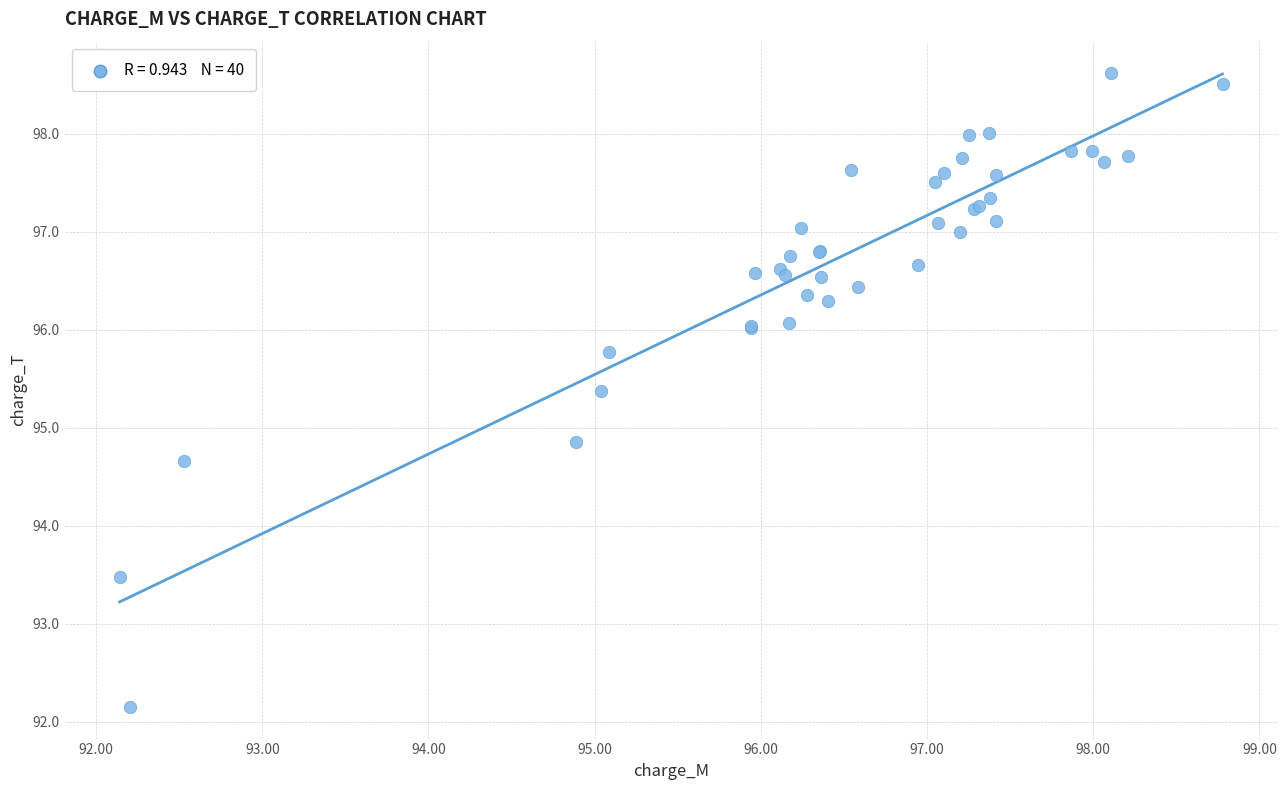

What Y value in the scatter plot is closest to 95?

94.9